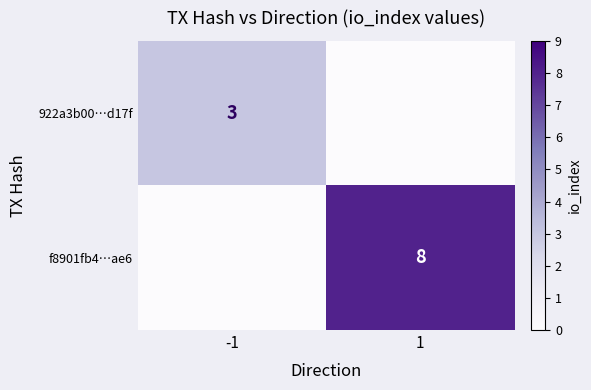

How many series are shown in this chart?

2